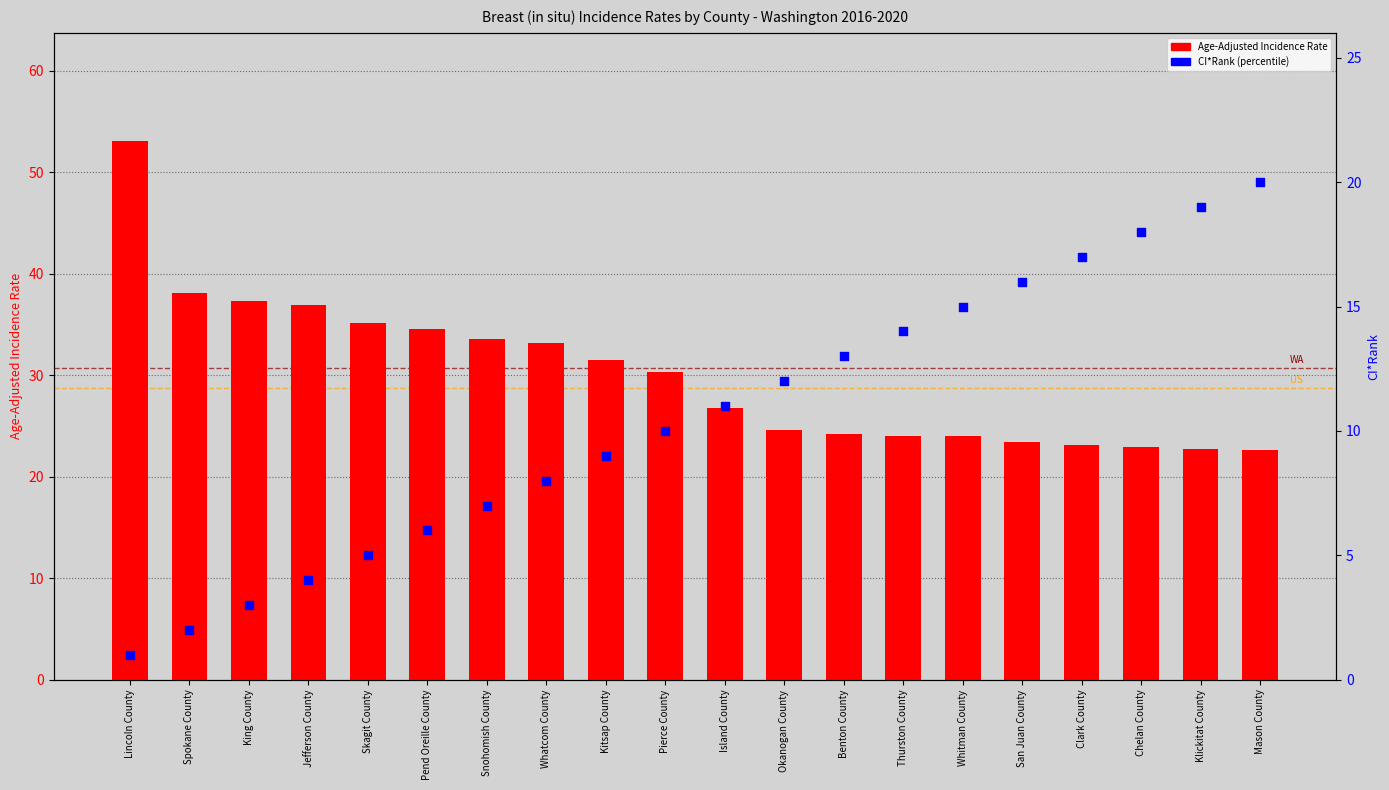

What is the total value across all series at Mason County?

42.6